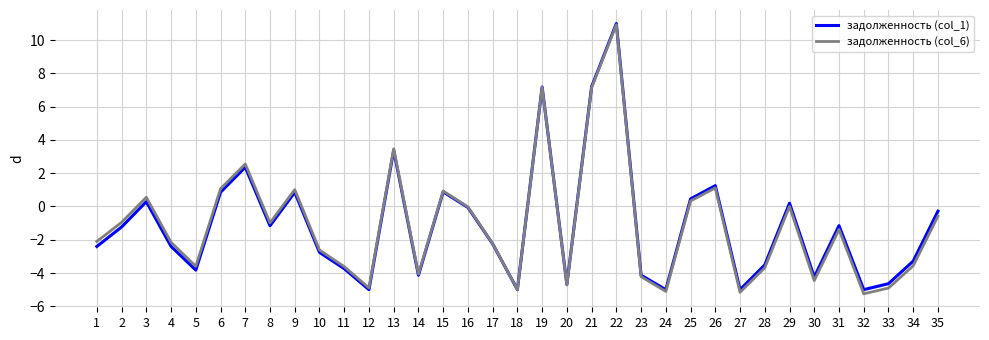

Which category has the highest value across all series?

22